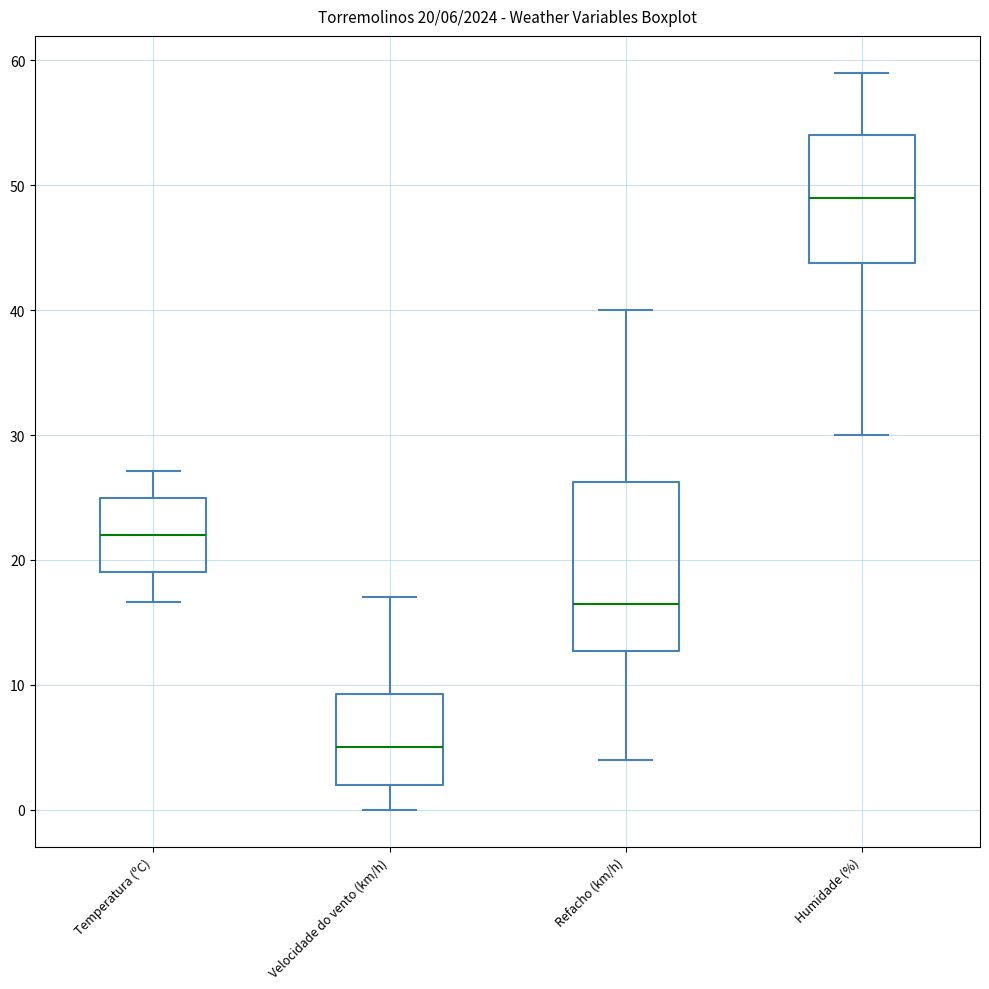

Comparing the boxes themselves (not the whiskers), which one is the tallest?

Refacho (km/h)